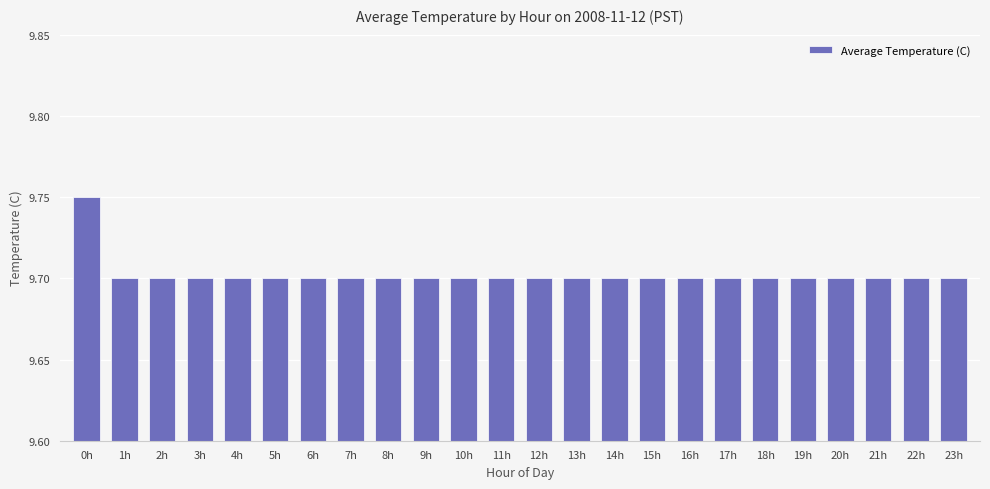

How many distinct data groups are displayed?

1